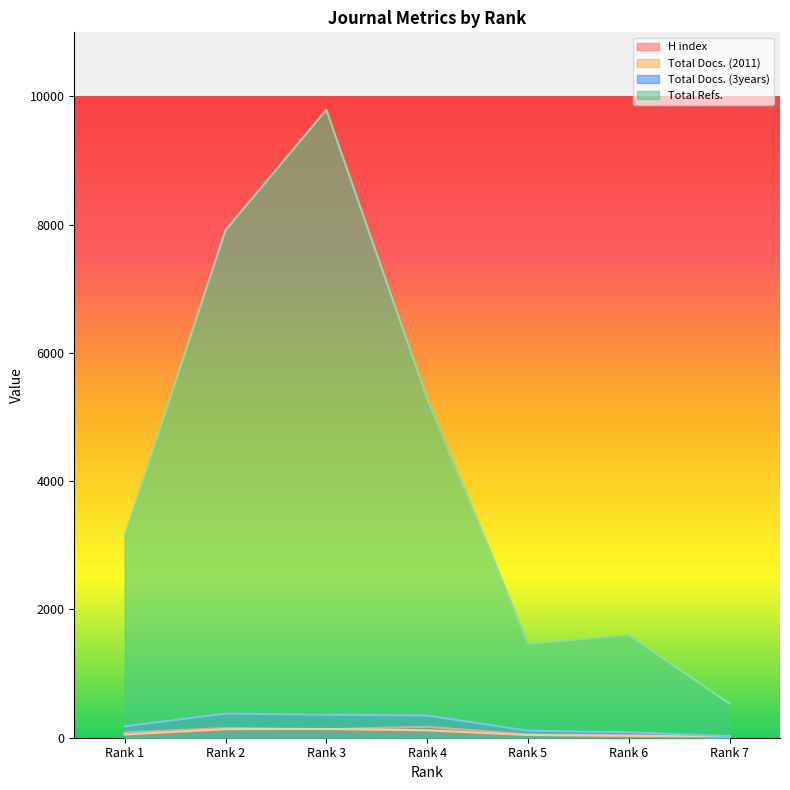

Where do H index and Total Docs. (2011) first cross each other?

Rank 2 and Rank 3